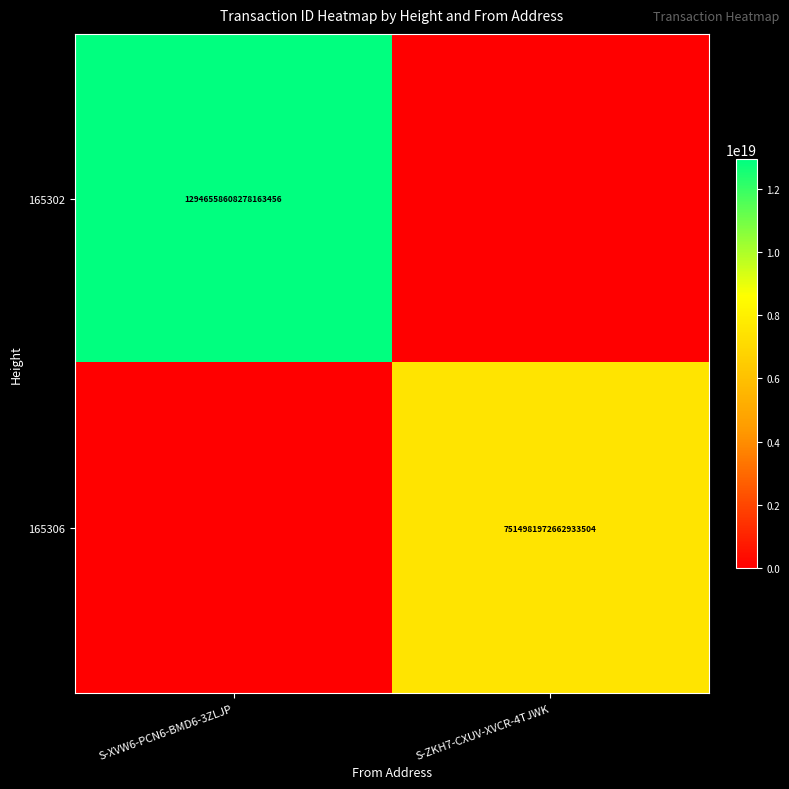

Is it true that 165306 equals 7514981972662933504 at S-ZKH7-CXUV-XVCR-4TJWK?

True